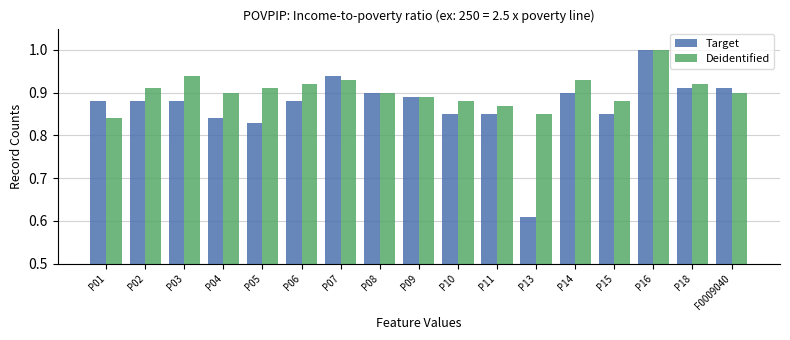

What is the maximum value for Deidentified?

1.0